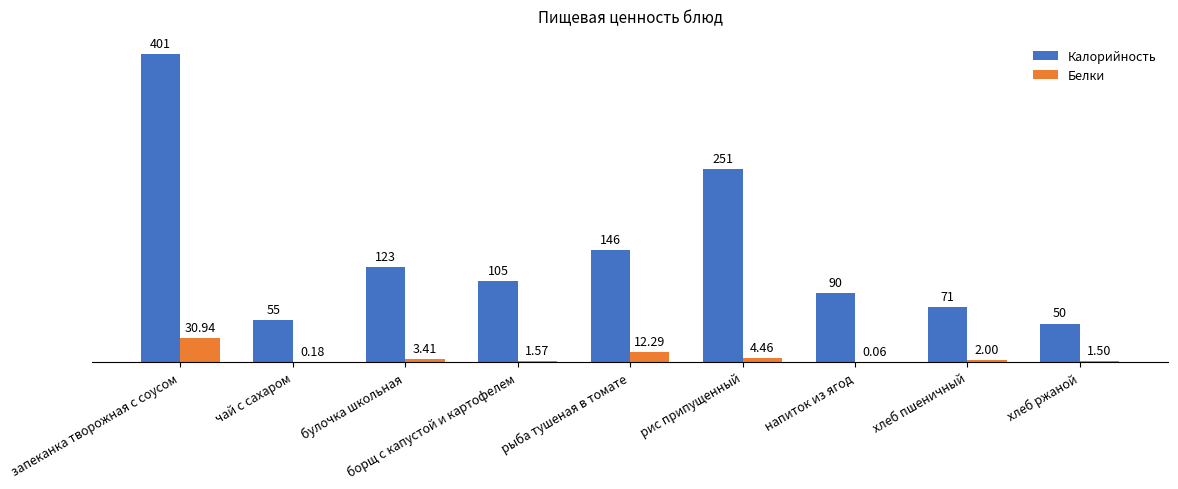

How many groups of bars are there?

9